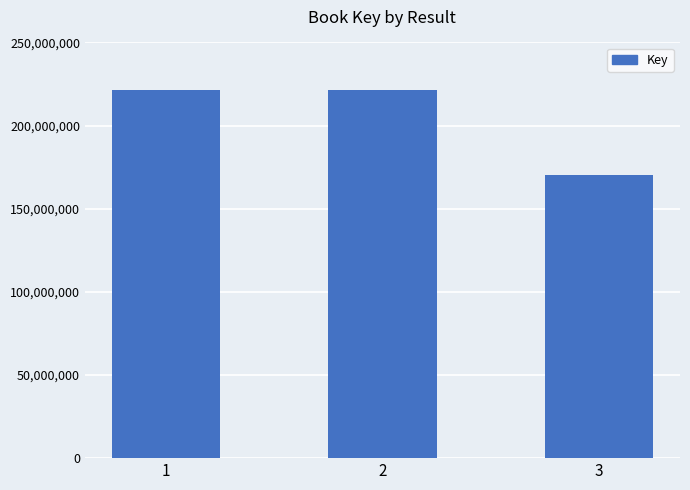

What is the minimum value shown in the chart?

170121544